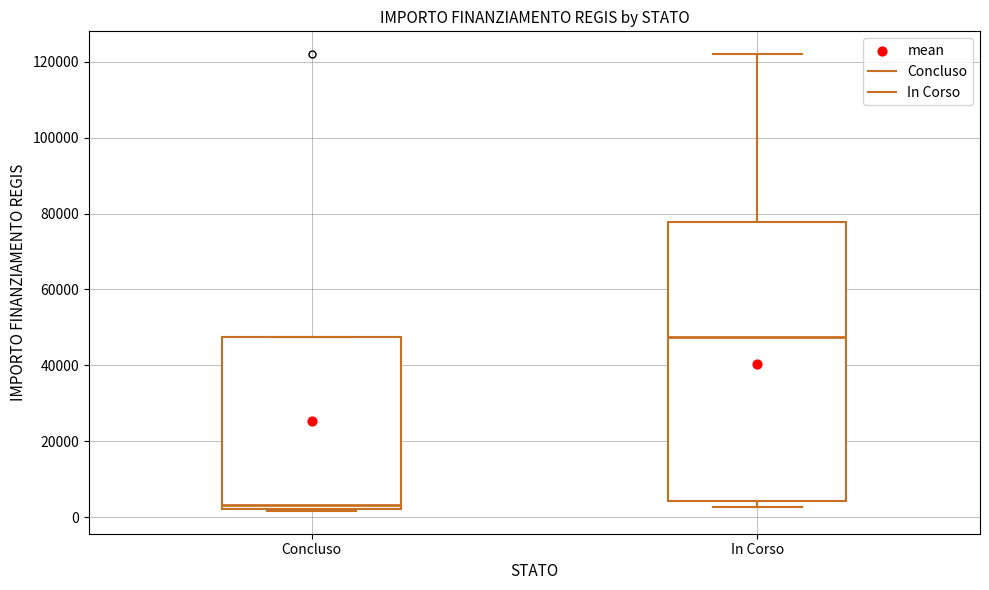

Comparing the boxes themselves (not the whiskers), which one is the tallest?

In Corso